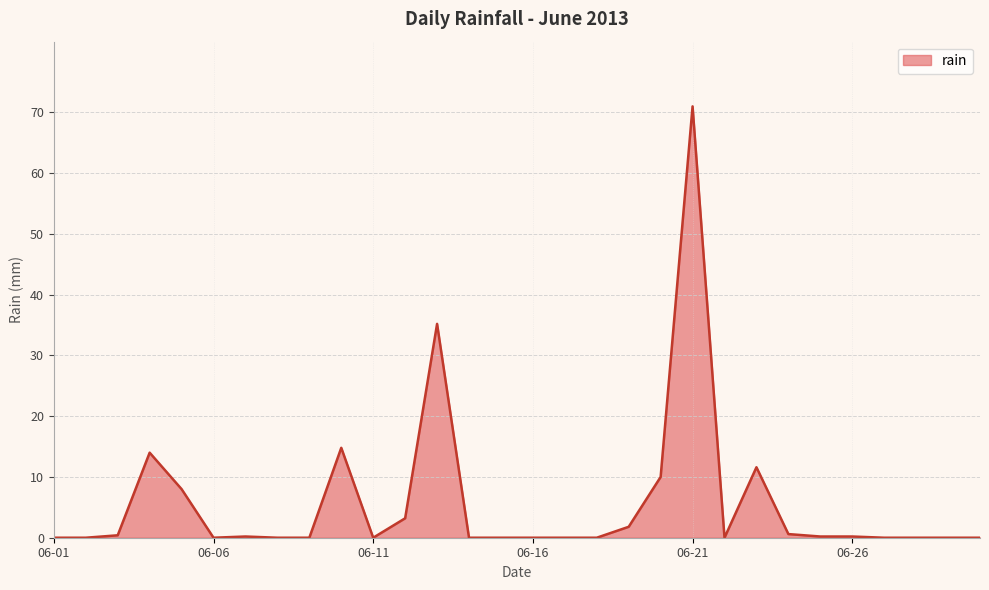

What is the greatest value displayed?

71.0